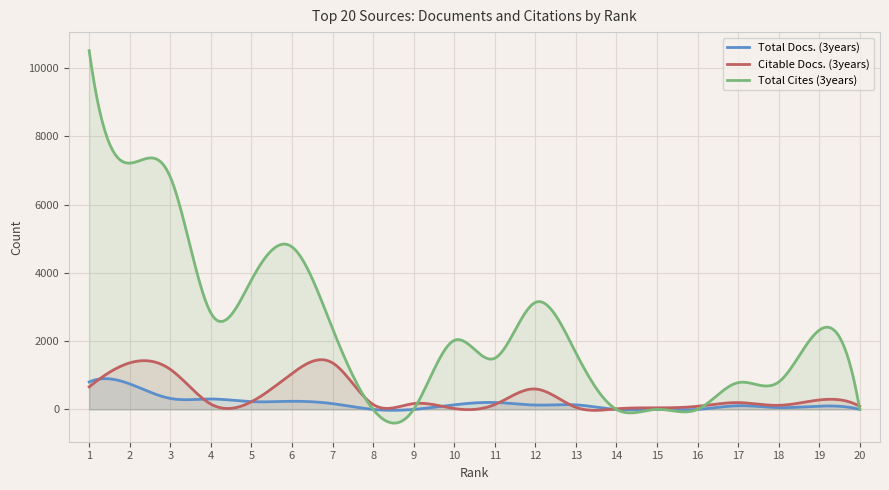

Read the Total Docs. (3years) value at 4, to the nearest 100.

300